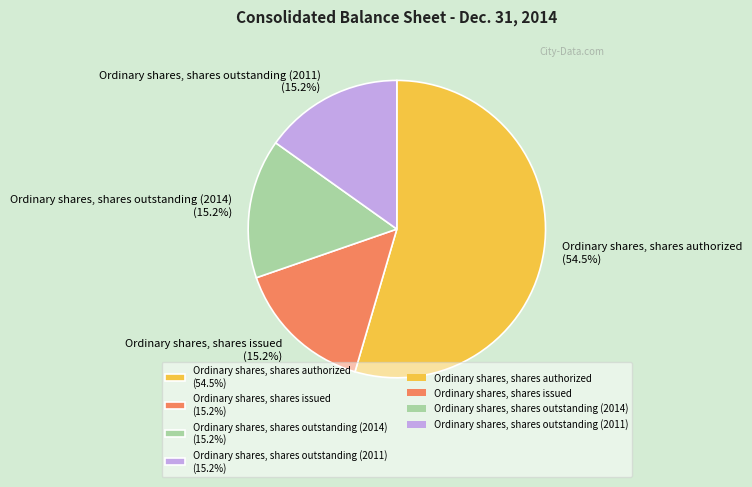

Which slice is the largest?

Ordinary shares, shares authorized (54.5%)